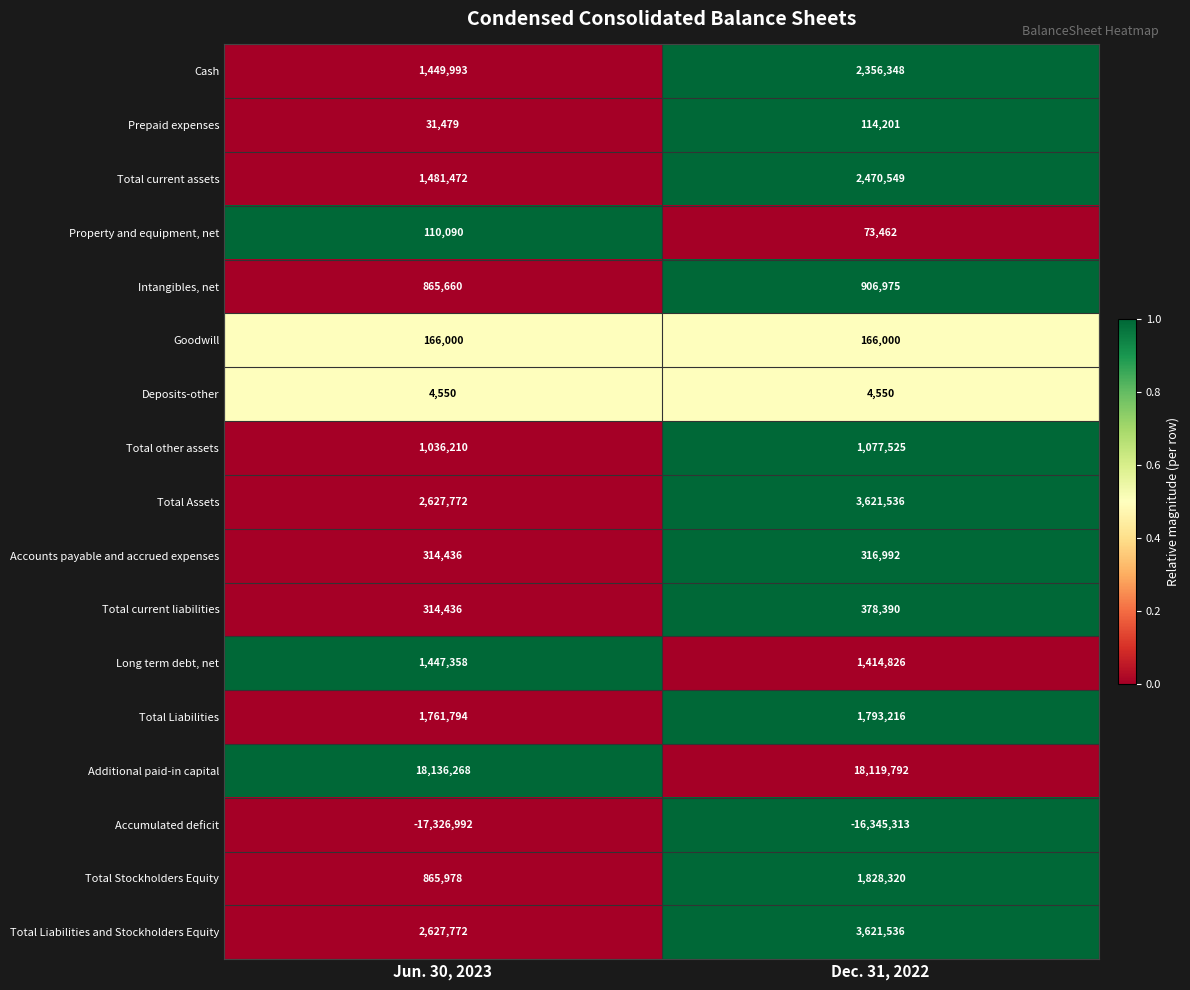

What is the difference between the highest and lowest values at Jun. 30, 2023?

35463260